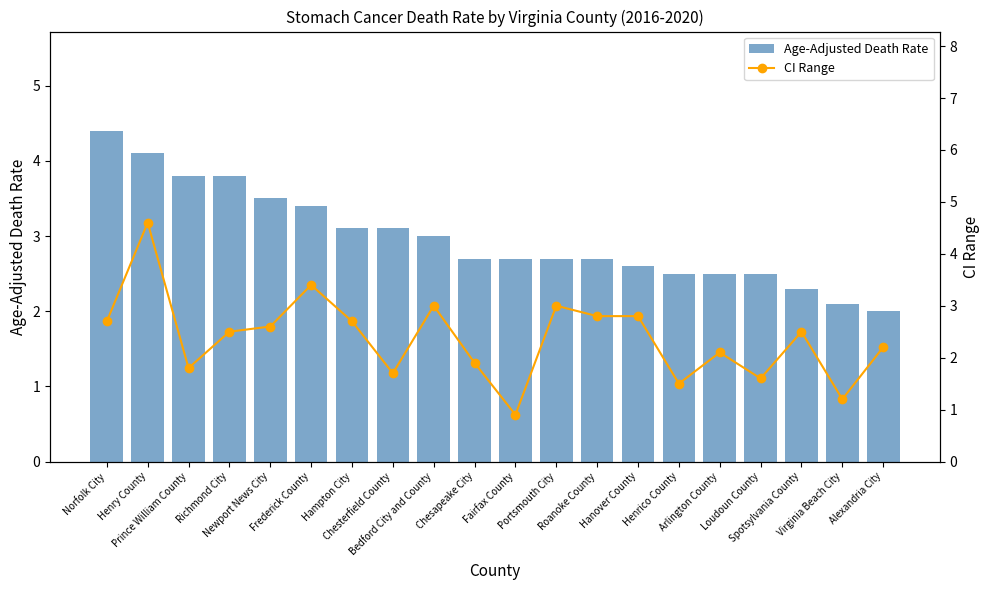

What is the highest value of the Age-Adjusted Death Rate series?

4.4